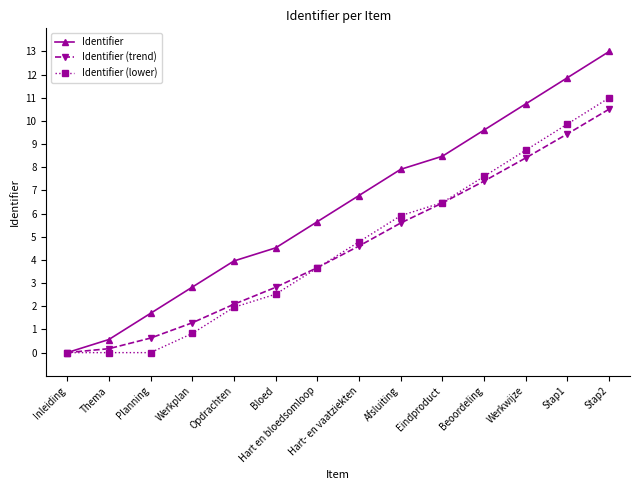

What is the approximate value of Identifier at Thema?

0.6